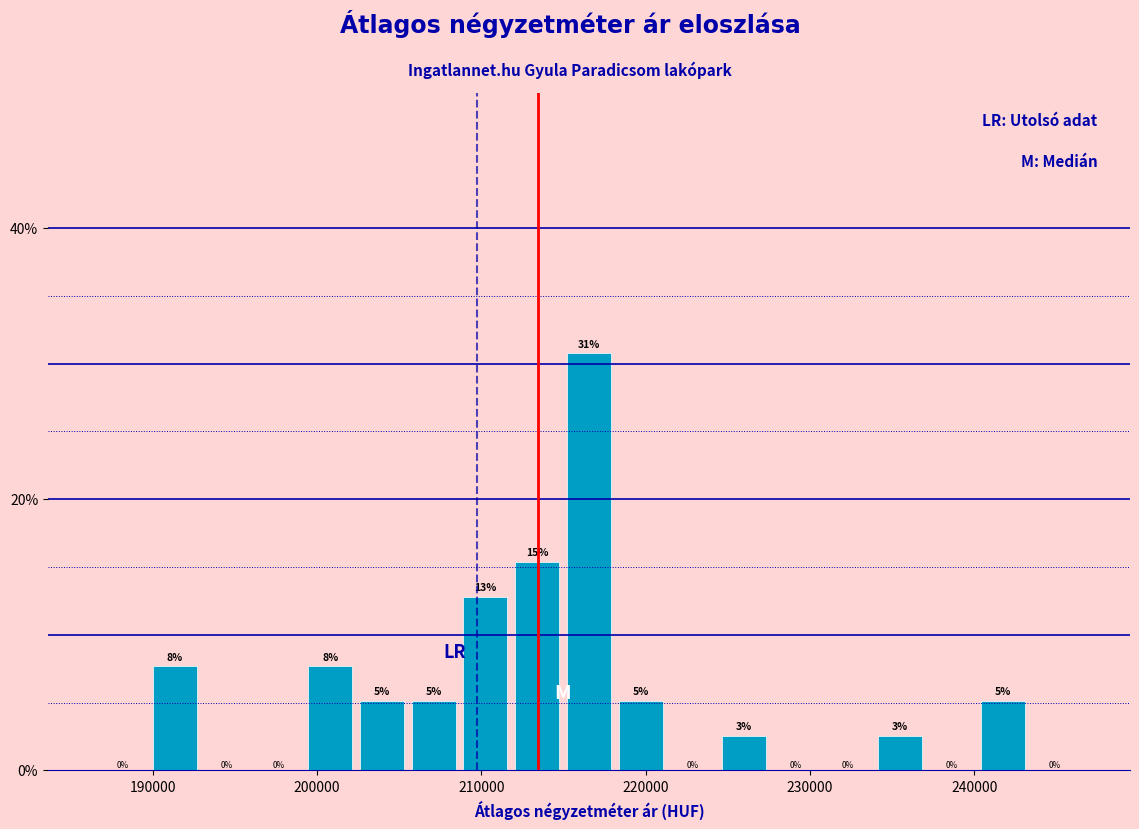

Around what value on the x-axis is the tallest bar? Give the approximate position of its centre, as read against the axis.

217000